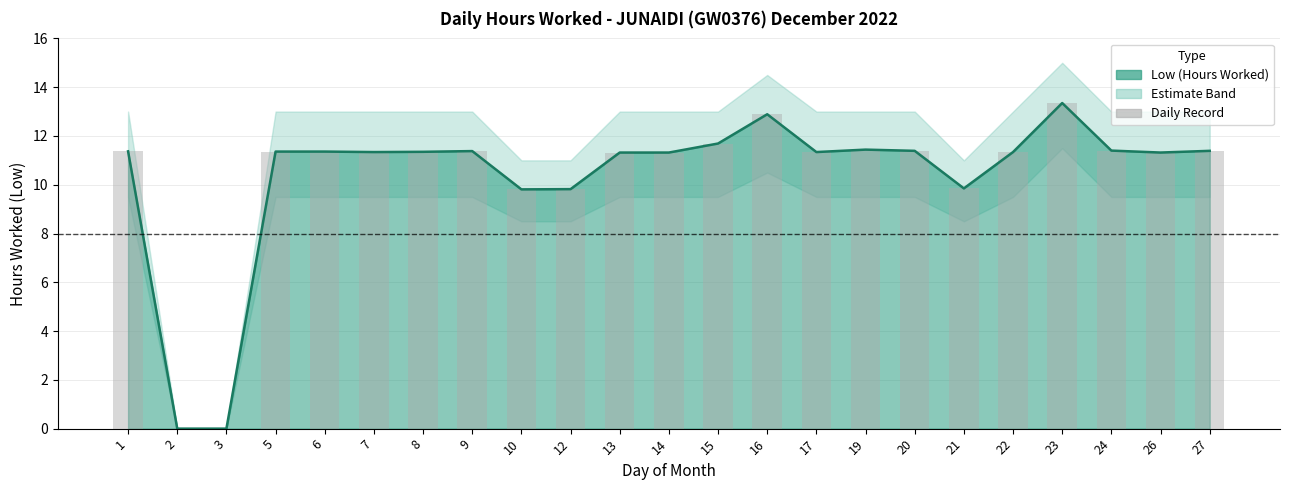

How many positive values are there?

21